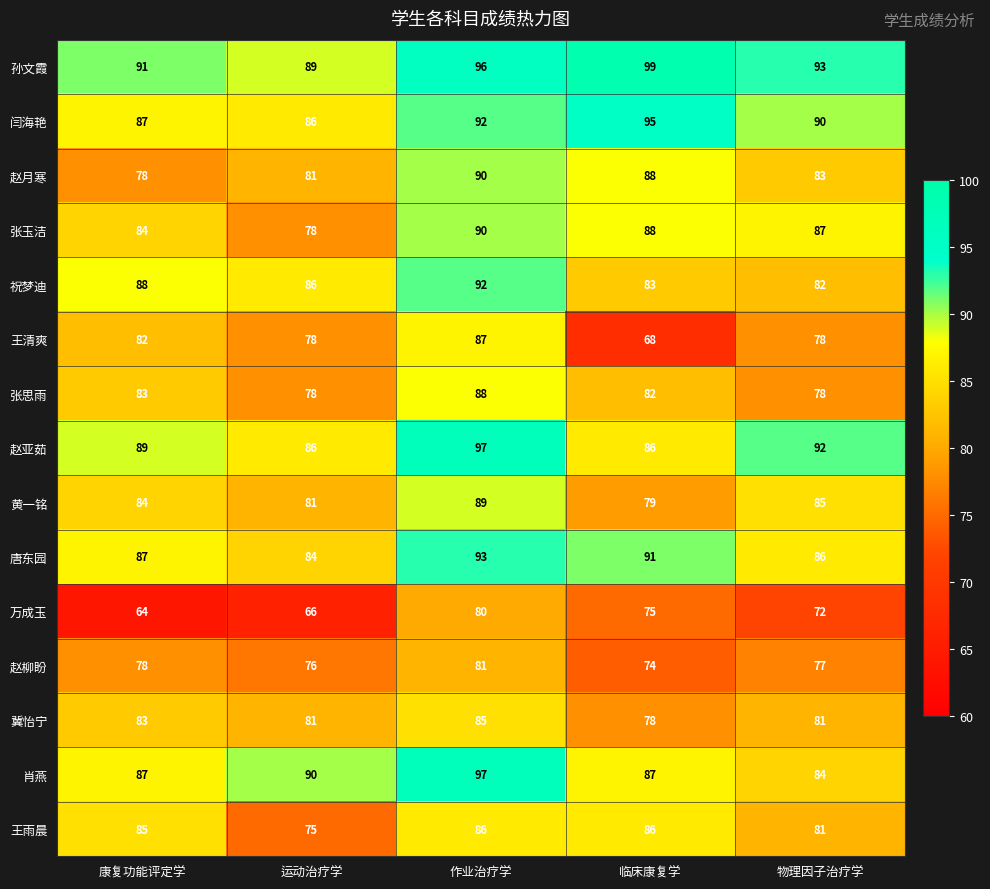

What is the difference between the highest and lowest values at 作业治疗学?

17